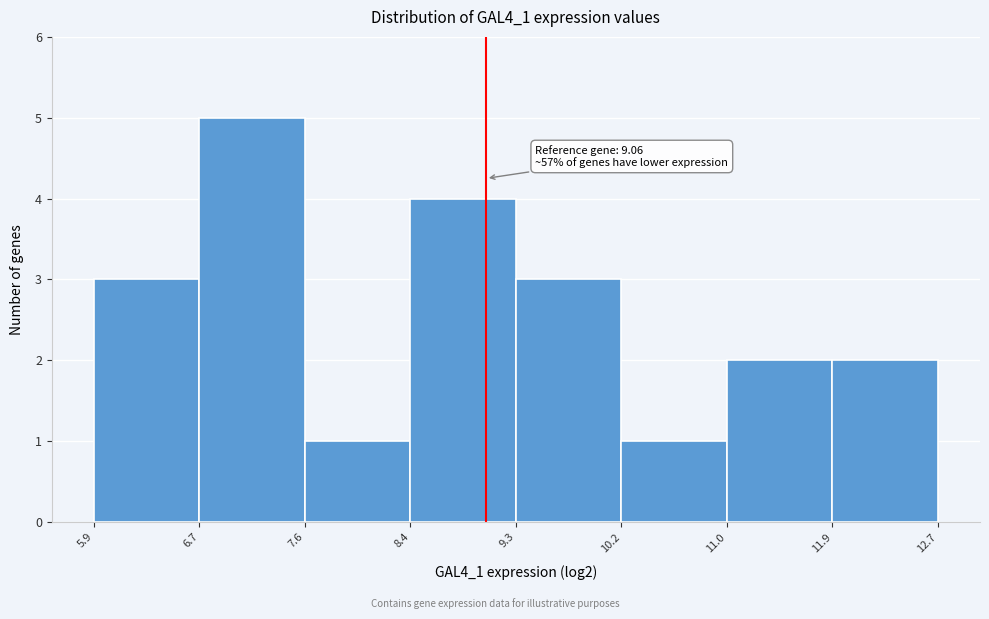

Over which range of the x-axis is the bar tallest?

6.7 to 7.6